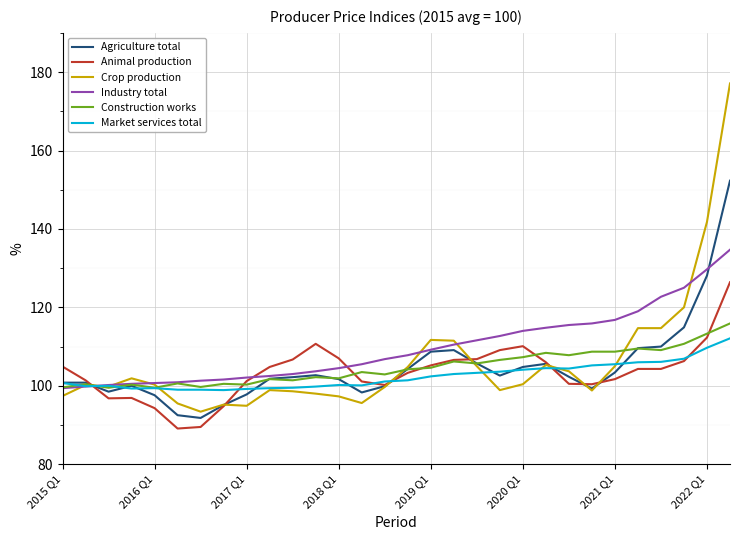

What is the minimum value shown in the chart?

89.1